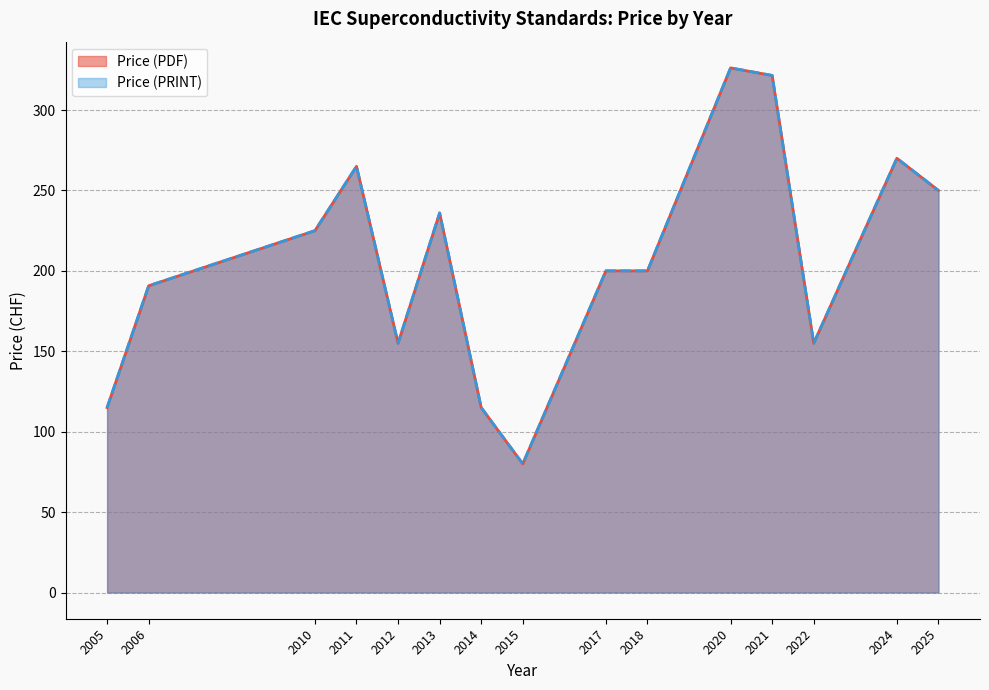

Rank the series at 2005 from highest to lowest value.

Price (PDF), Price (PRINT)